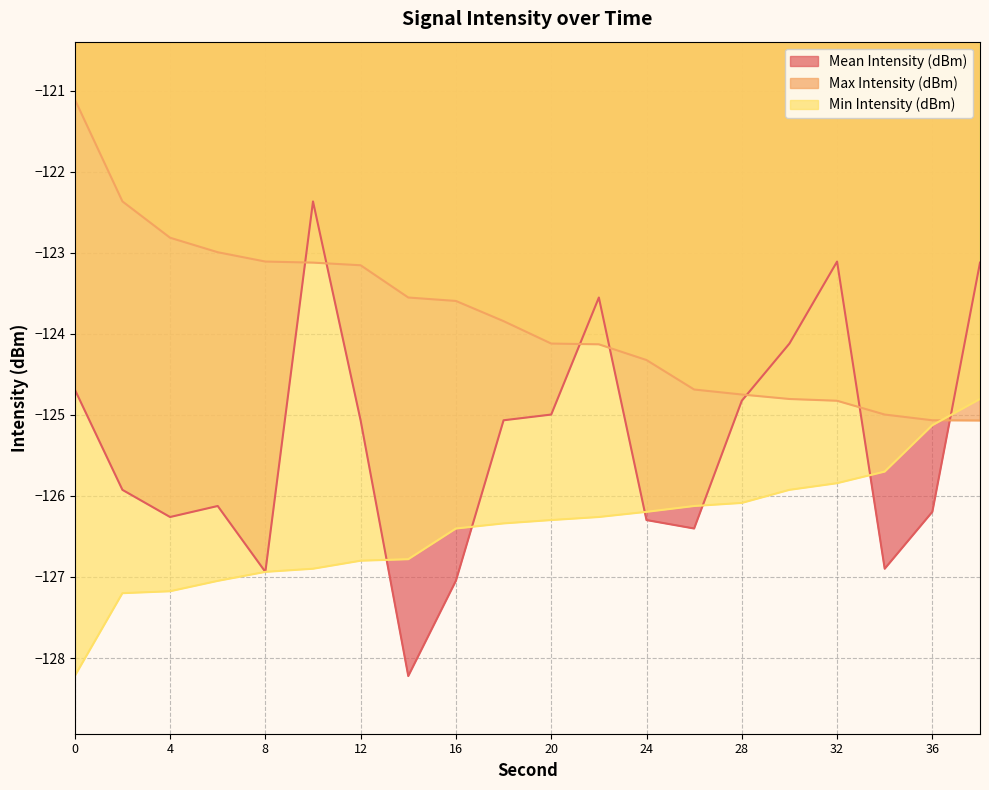

Between 28 and 16, which is larger?

28